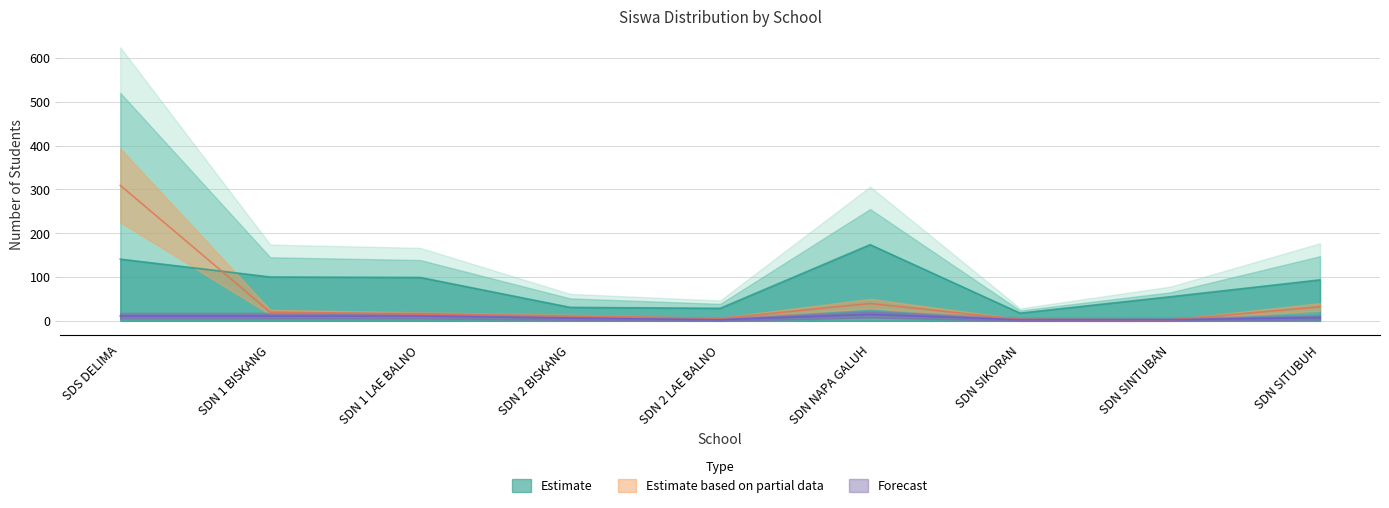

What is the lowest value of the Estimate series?

17.6